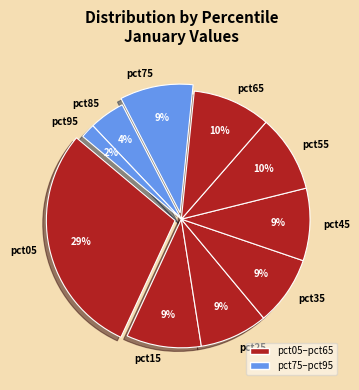

Is it true that pct35 is 1% of the pie?

False